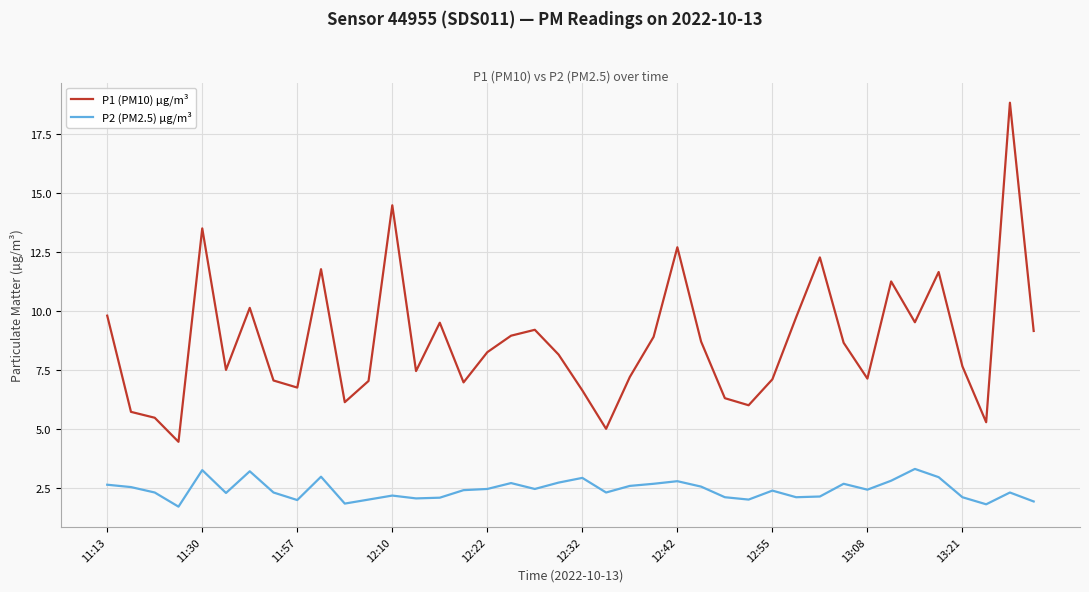

Does the chart display data point markers on the line(s)?

No